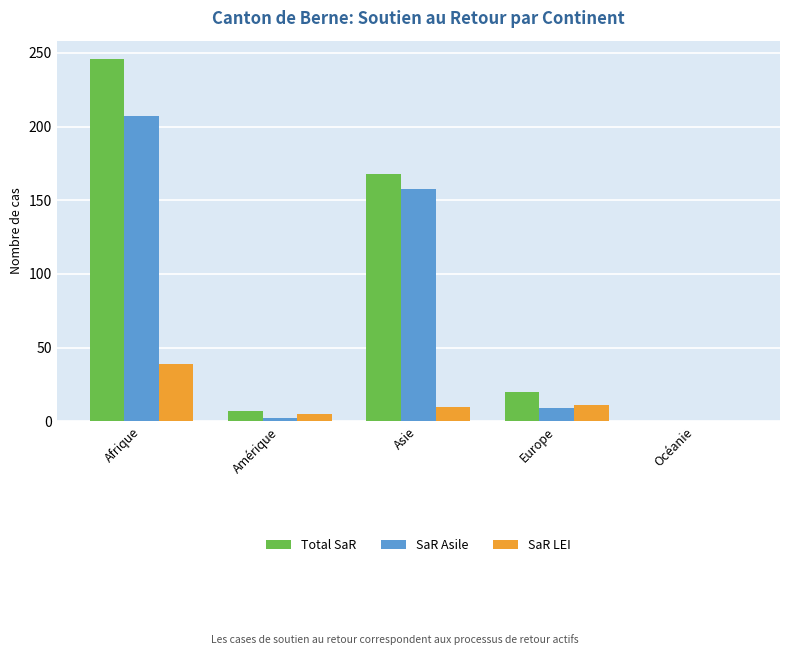

Which series has the widest spread of values?

Total SaR